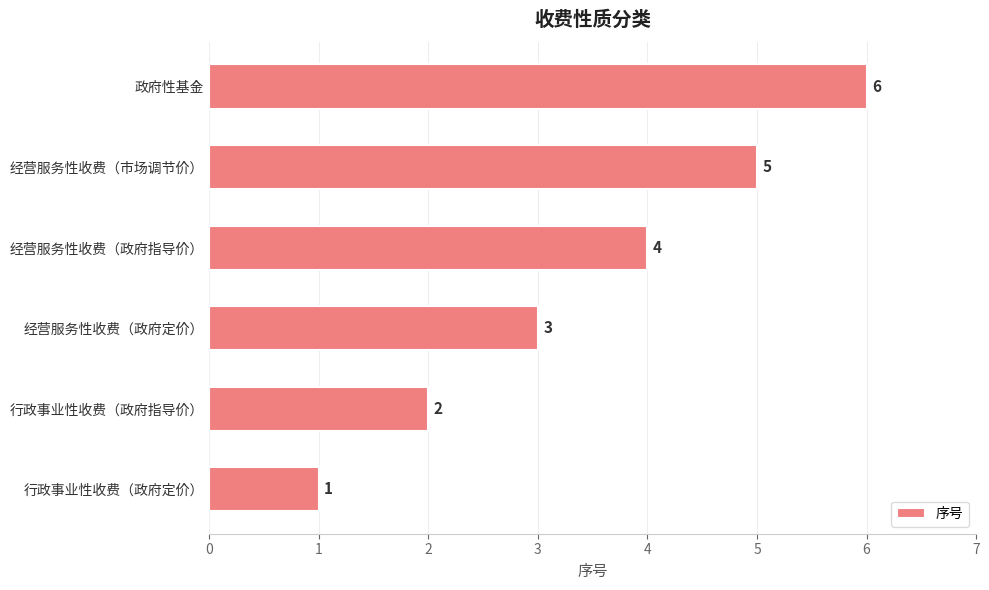

What is the change in value from 经营服务性收费（政府指导价） to 经营服务性收费（市场调节价）?

+1